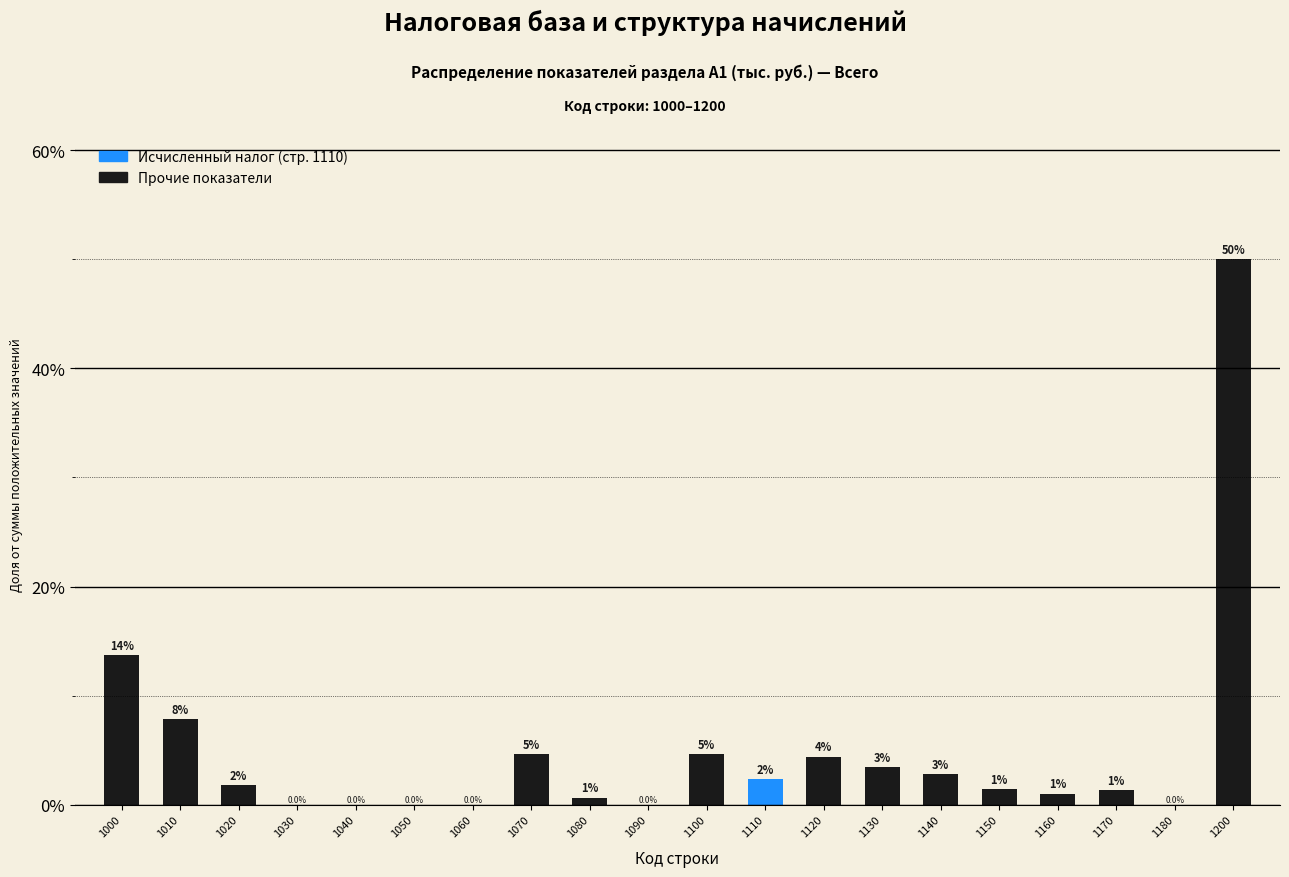

True or false: the data shows 1.0 at 1160.

True